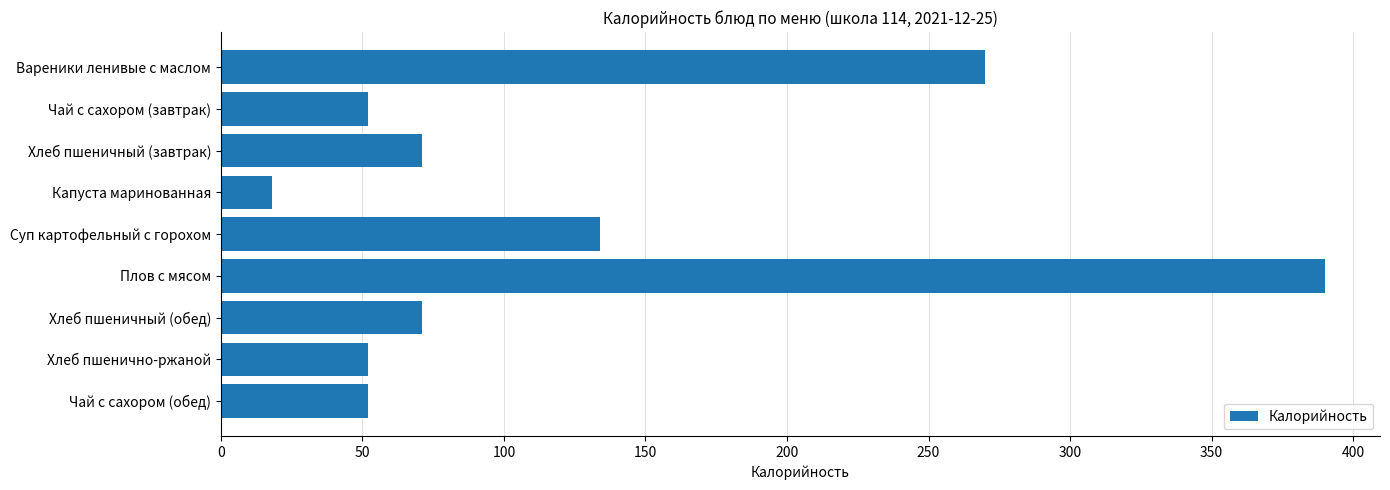

Reading top to bottom, transcribe all the data shown in this chart.

Вареники ленивые с маслом=270	Чай с сахором (завтрак)=52	Хлеб пшеничный (завтрак)=71	Капуста маринованная=18	Суп картофельный с горохом=134	Плов с мясом=390	Хлеб пшеничный (обед)=71	Хлеб пшенично-ржаной=52	Чай с сахором (обед)=52